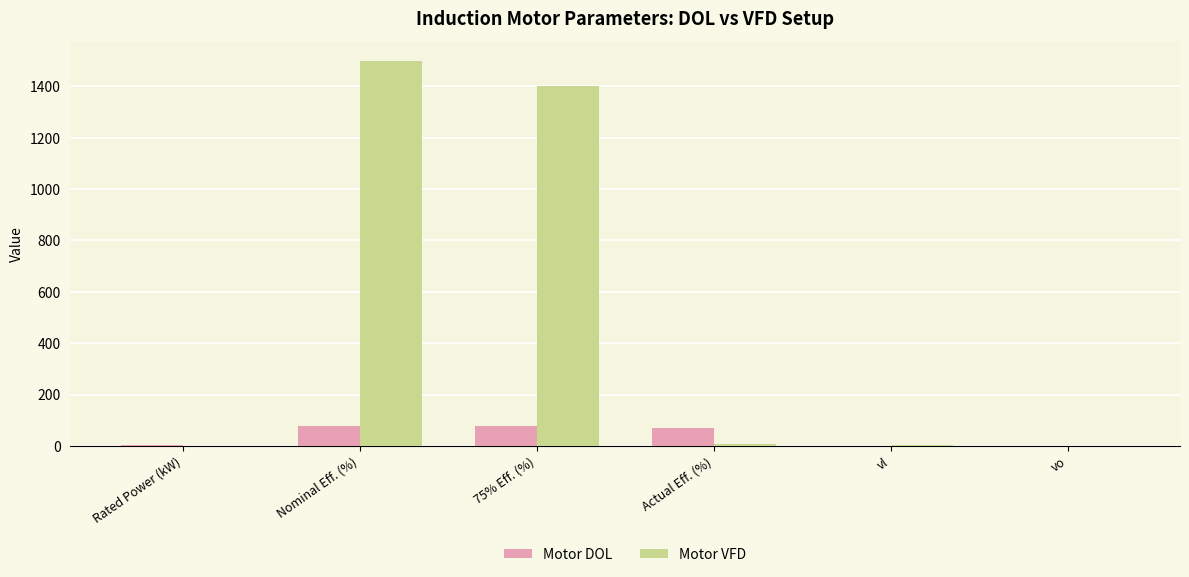

What is the maximum value shown in the chart?

1500.0